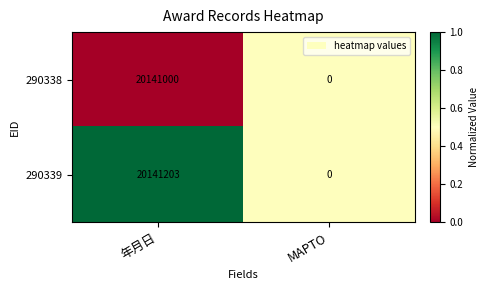

Reading left to right, list all the values displayed in this chart.

290338: 年月日=20141000	MAPTO=0
290339: 年月日=20141203	MAPTO=0